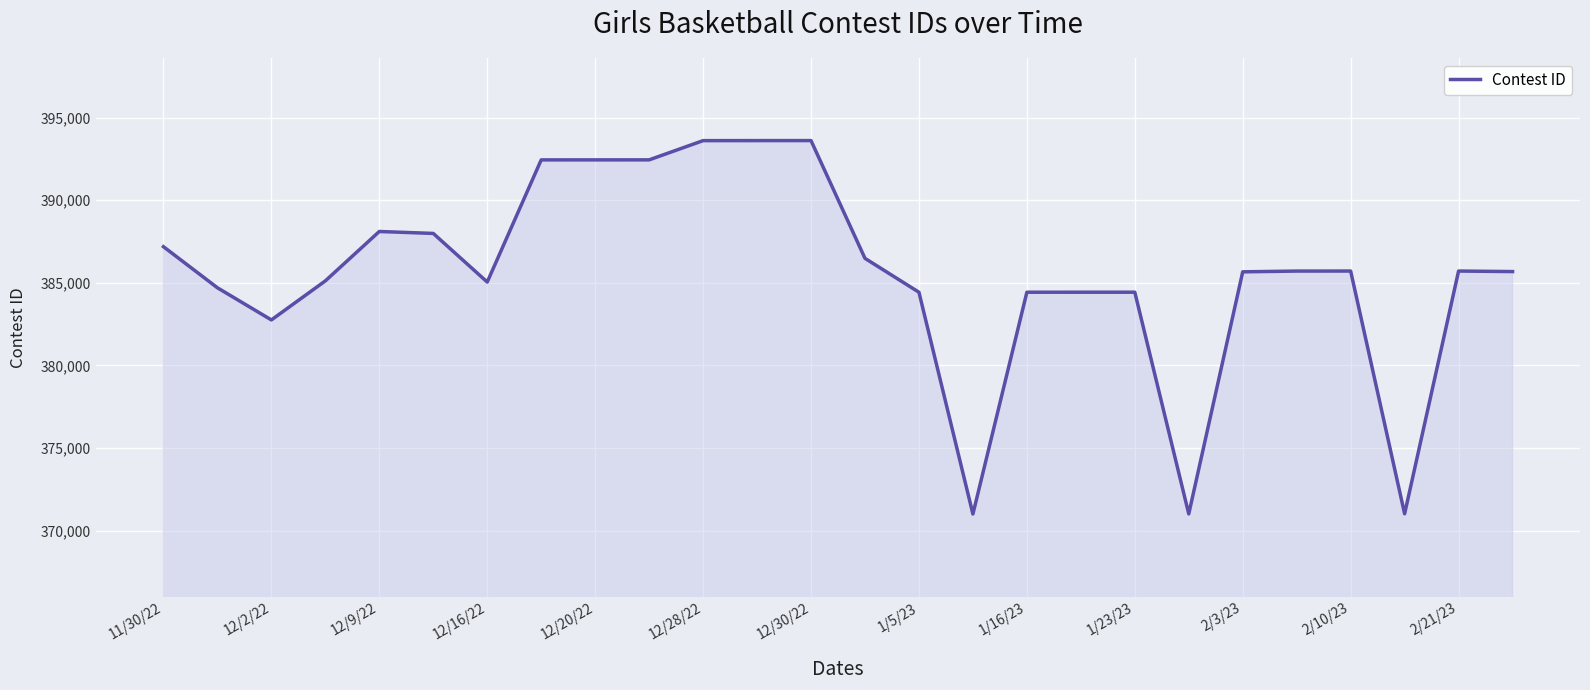

What is the maximum value shown in the chart?

393612